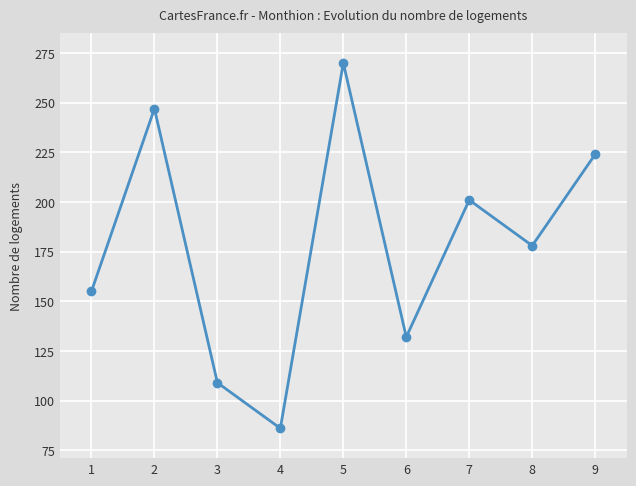

Reading left to right, what are all the values shown in this chart?

155	247	109	86	270	132	201	178	224